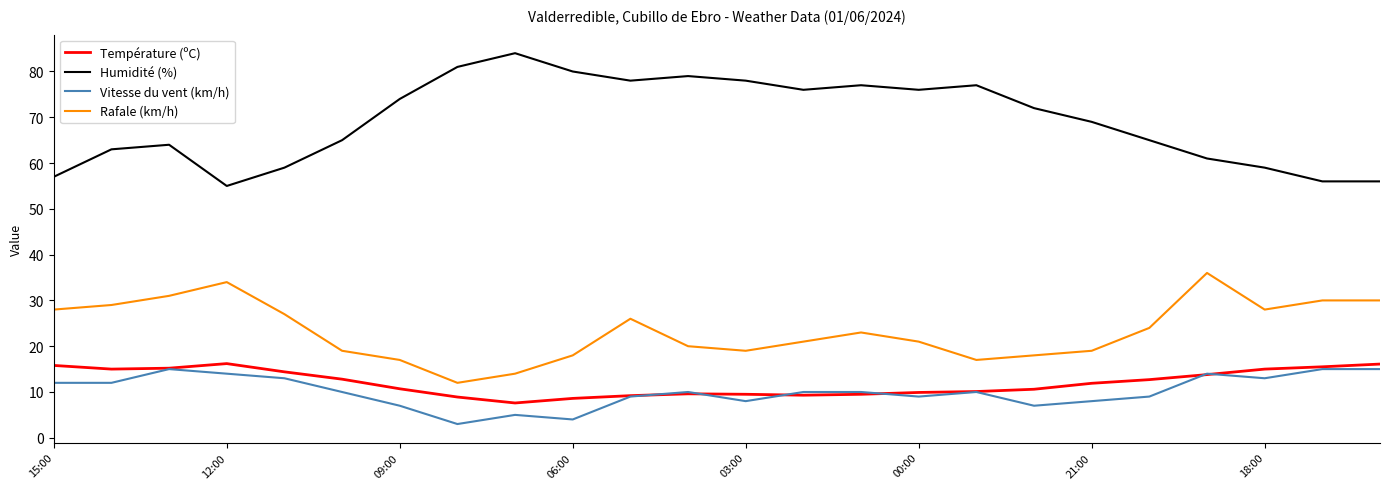

True or false: Humidité (%) and Température (ºC) intersect in this chart.

False